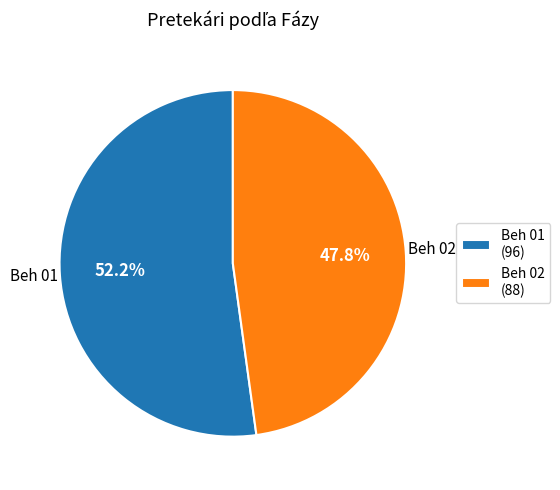

Is Beh 01 the majority of the pie?

Yes